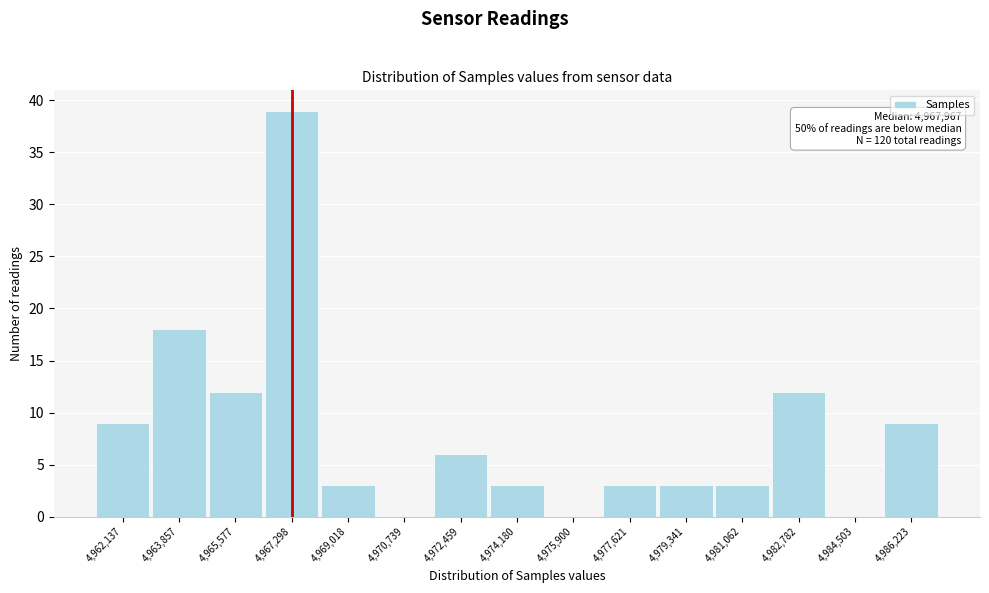

Reading left to right, transcribe all the data shown in this chart.

4,962,137=9	4,963,857=18	4,965,577=12	4,967,298=39	4,969,018=3	4,970,739=0	4,972,459=6	4,974,180=3	4,975,900=0	4,977,621=3	4,979,341=3	4,981,062=3	4,982,782=12	4,984,503=0	4,986,223=9